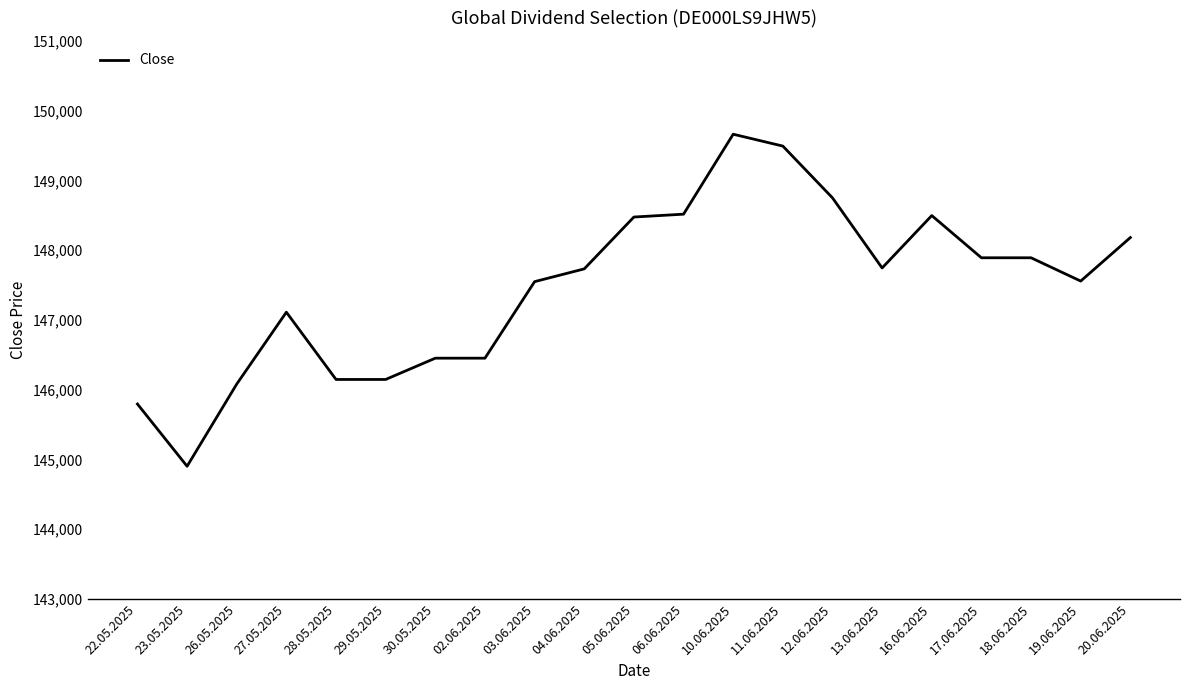

What is the minimum value shown in the chart?

144903